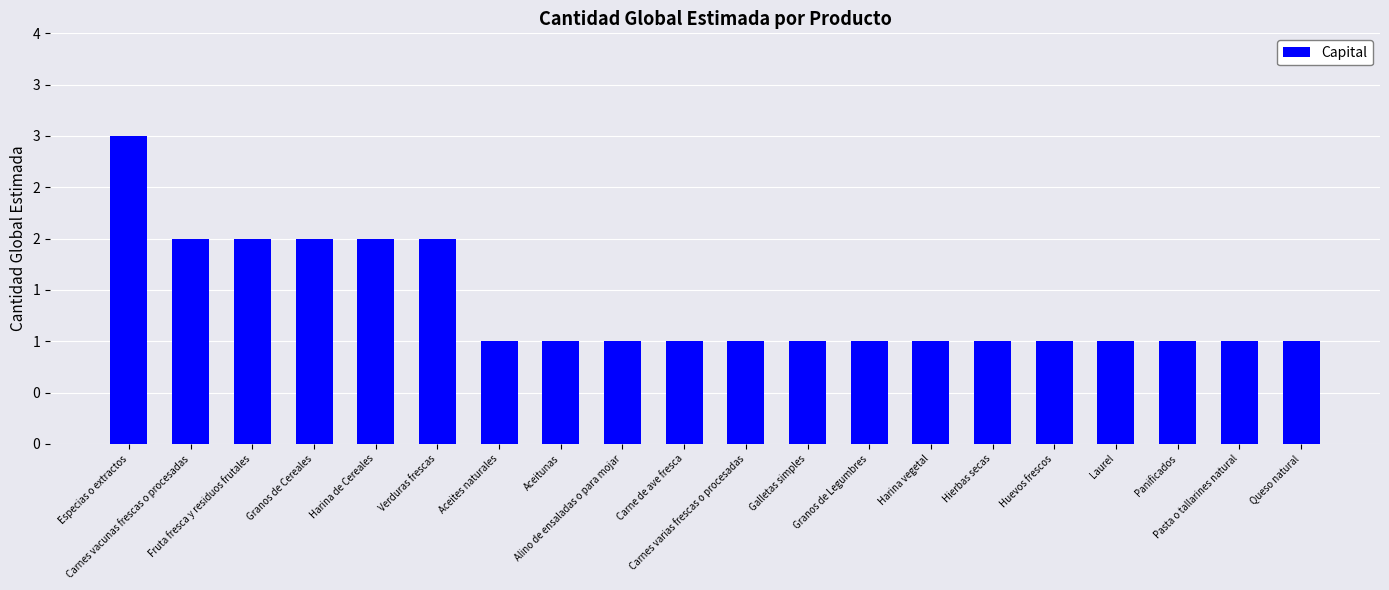

What is the label of the 13th bar from the right?

Aceitunas